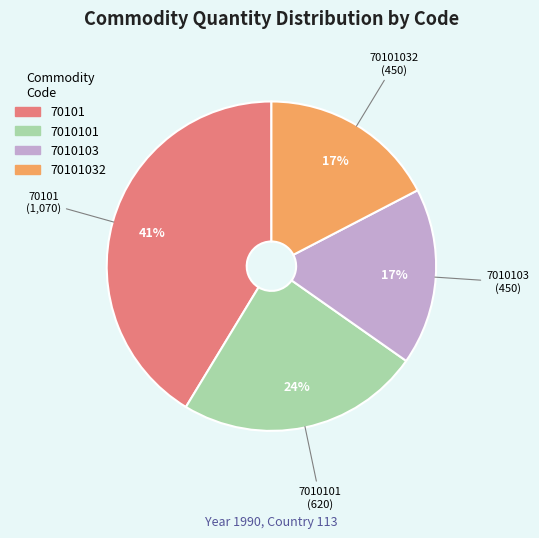

True or false: 7010103 accounts for 8% of the total.

False